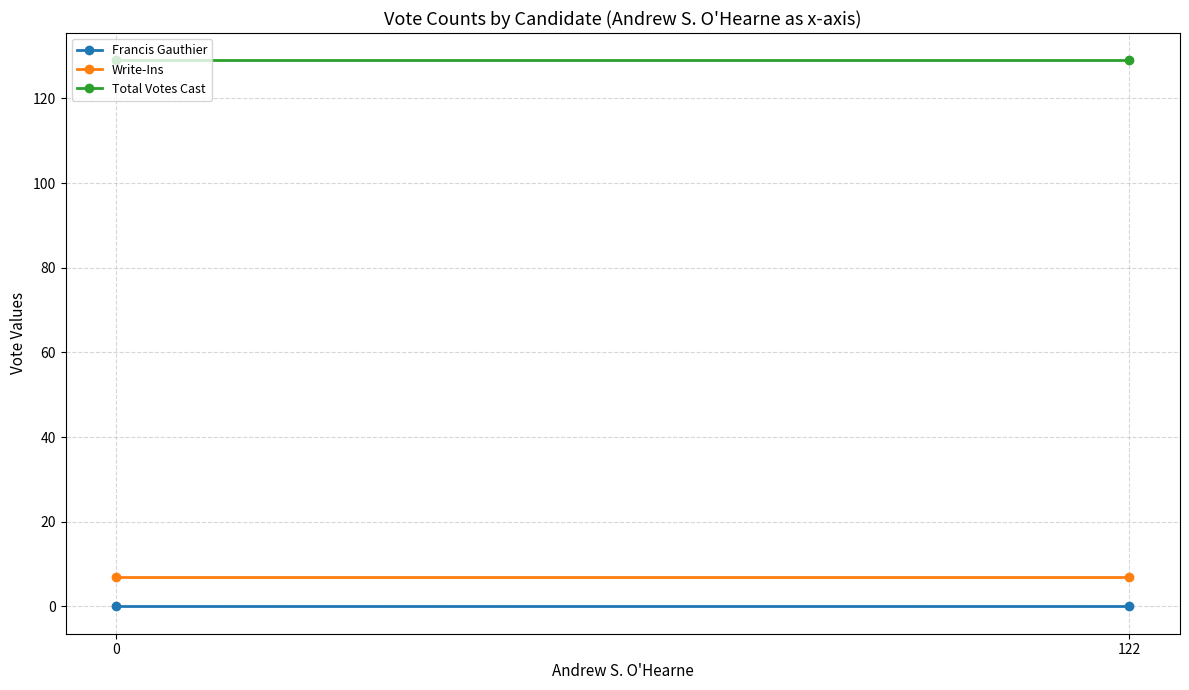

How many lines are shown in the chart?

3